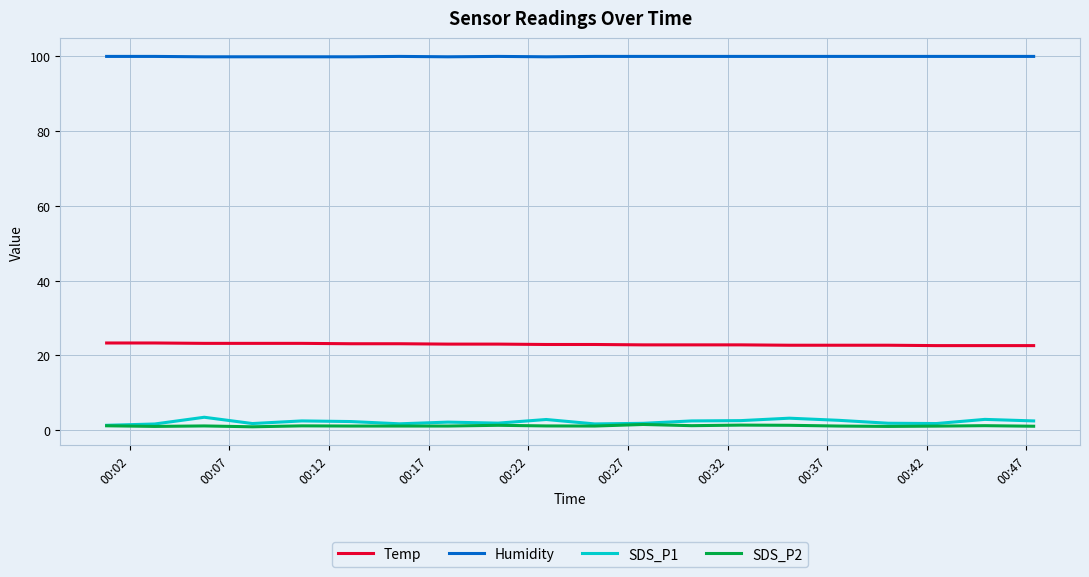

Which series has the widest spread of values?

SDS_P1